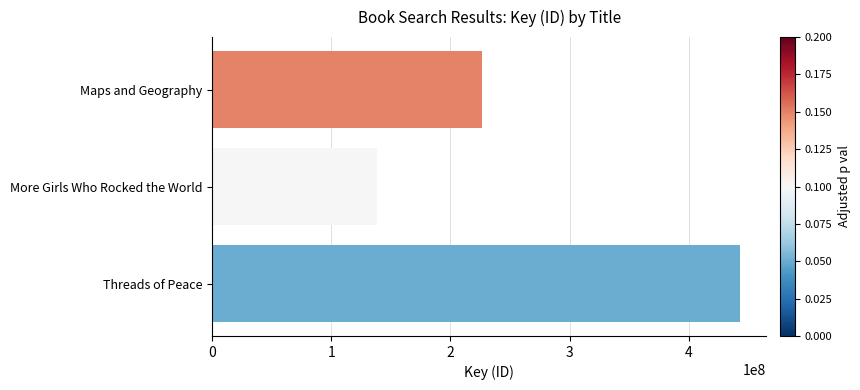

What is the average value?

269376897